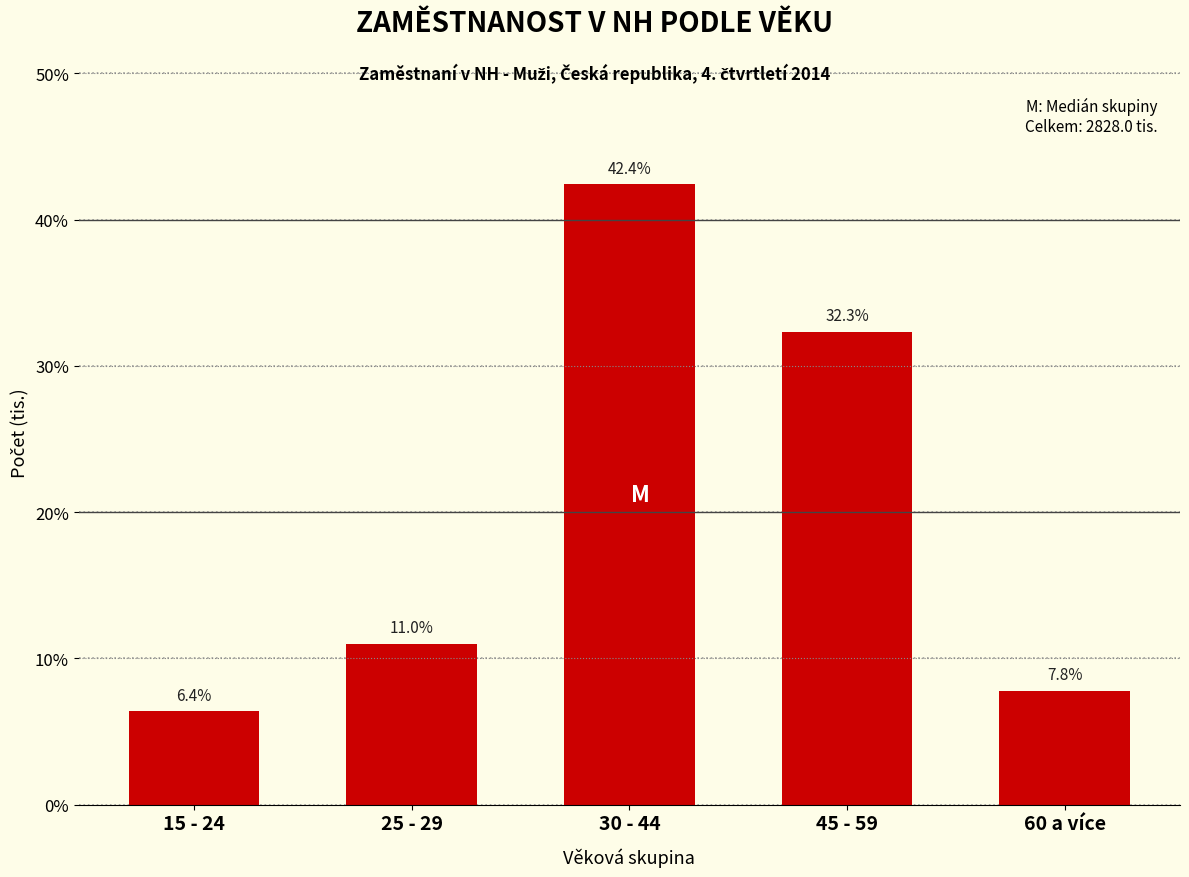

Reading left to right, what are all the values shown in this chart?

15 - 24=6.4	25 - 29=11.0	30 - 44=42.4	45 - 59=32.3	60 a více=7.8